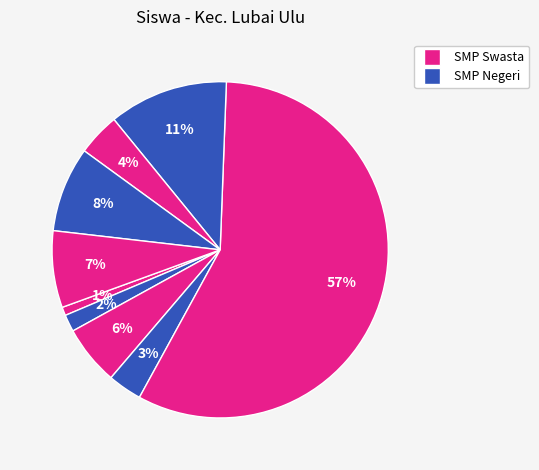

How many slices are in this pie chart?

9